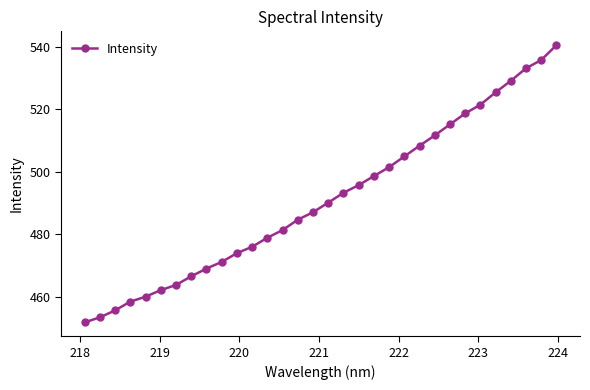

What is the value of the 23rd point from the left?

508.3